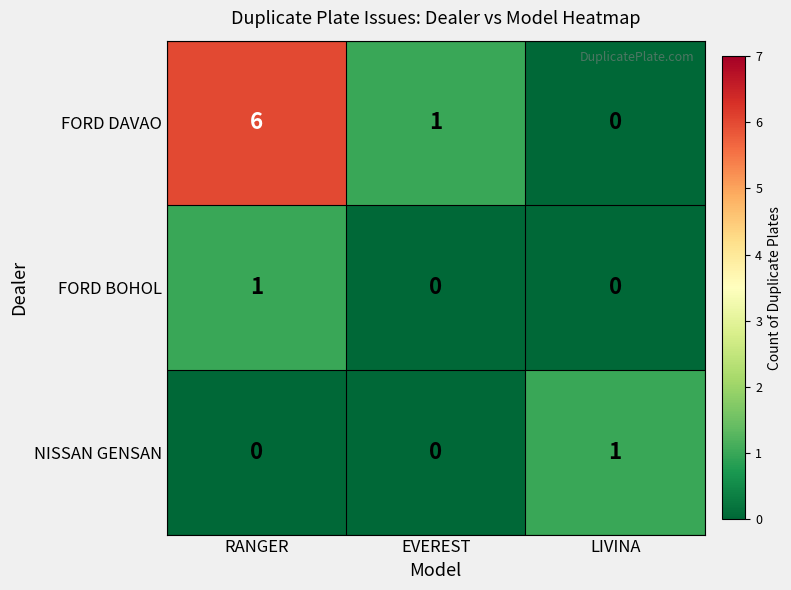

Which category has the highest value in the NISSAN GENSAN series?

LIVINA